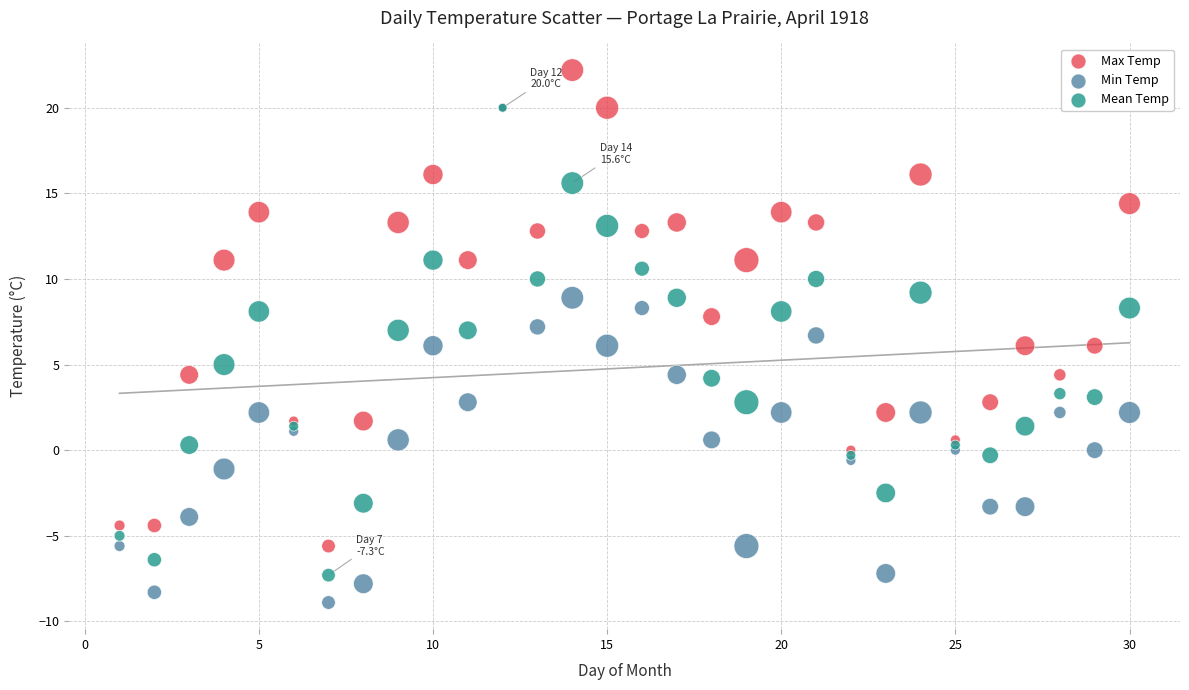

Which series has the widest spread of Y values?

Min Temp